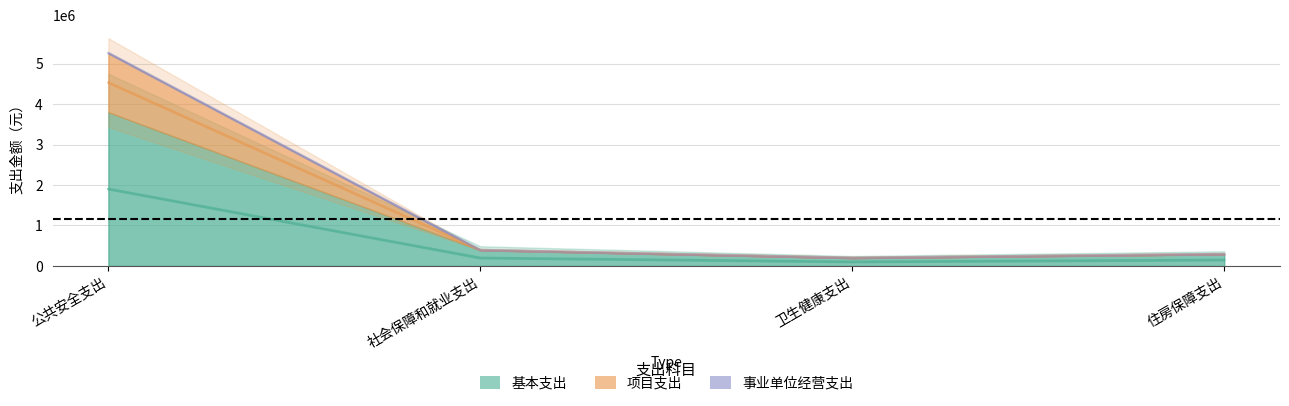

True or false: 基本支出 and 项目支出 intersect in this chart.

False